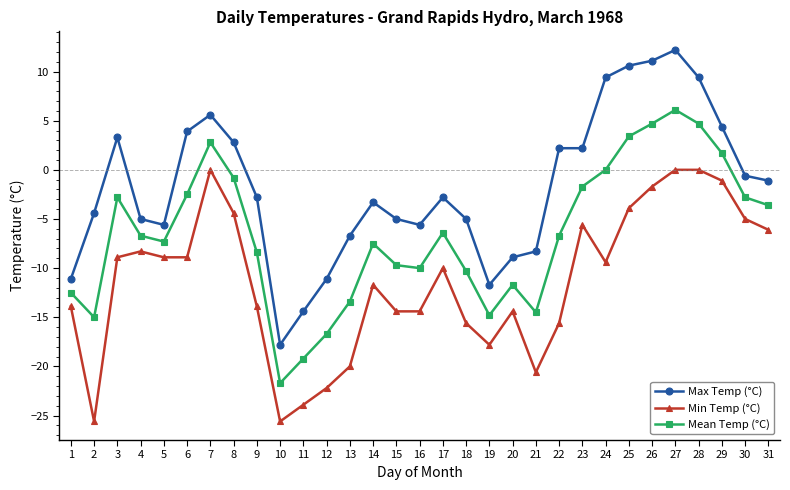

What is the value of the Min Temp (°C) point at the 17th from the left?

-10.0